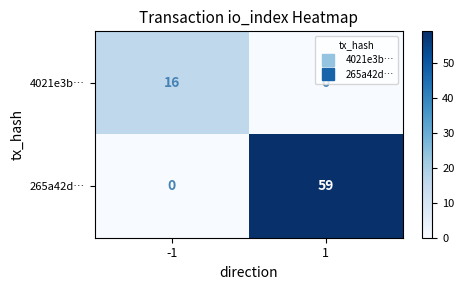

Which series has the widest spread of values?

265a42d…